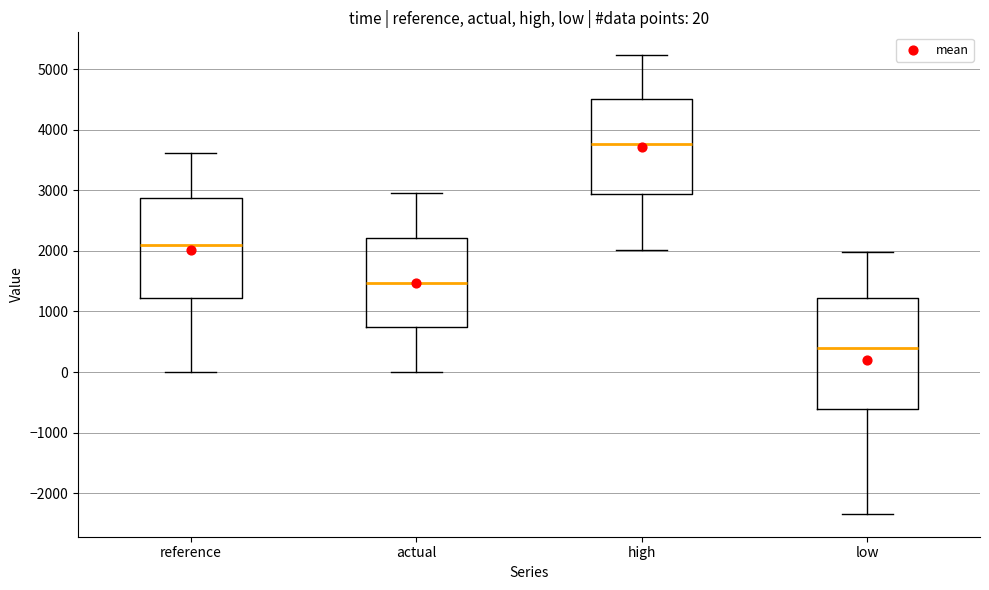

Which box is the tallest, from its lower edge to its upper edge?

low